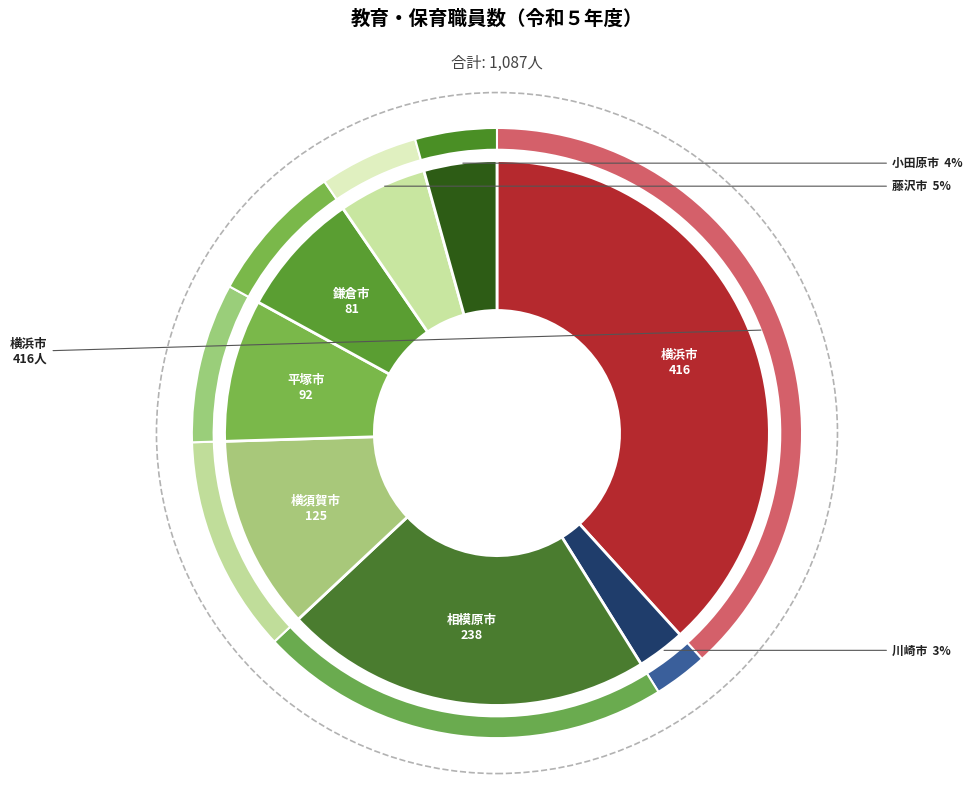

To the nearest percent, what portion does 横浜市 represent?

38%